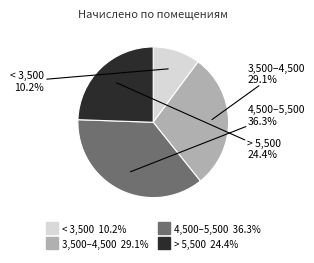

Does any single category account for the majority?

No